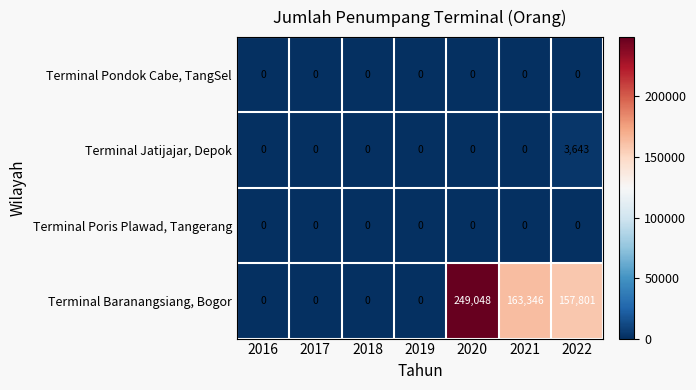

Reading left to right, extract all data points from this chart.

Terminal Pondok Cabe, TangSel: 0	0	0	0	0	0	0
Terminal Jatijajar, Depok: 0	0	0	0	0	0	3643
Terminal Poris Plawad, Tangerang: 0	0	0	0	0	0	0
Terminal Baranangsiang, Bogor: 0	0	0	0	249048	163346	157801